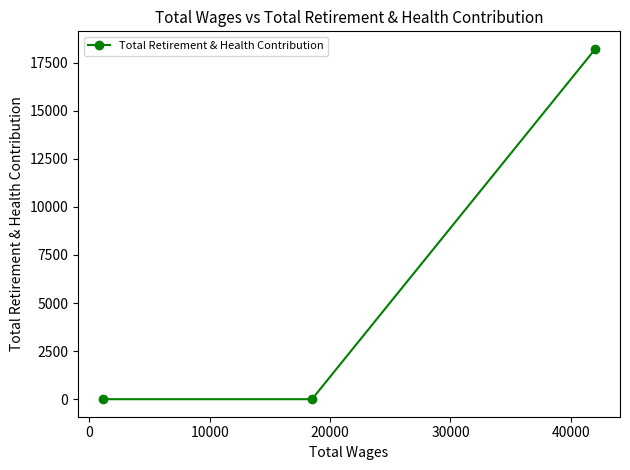

What is the value of the 1st point from the left?

0